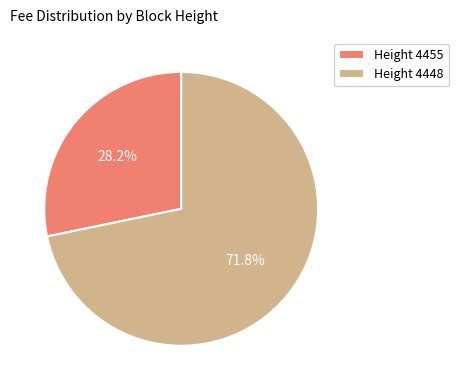

How many segments does this pie chart have?

2